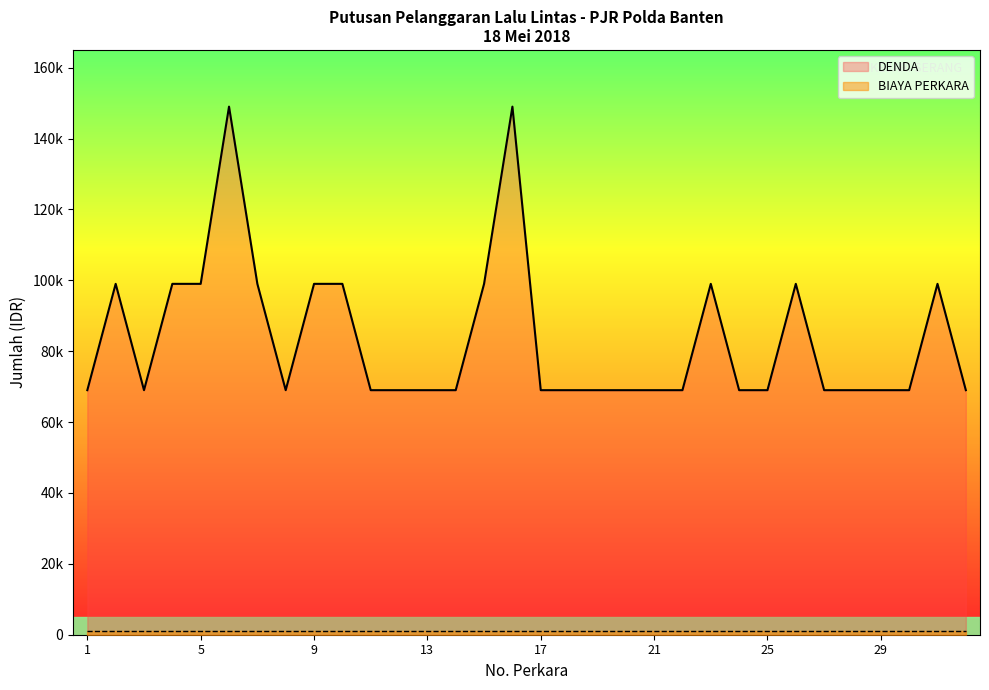

Which has a higher value, 16 or 25?

16